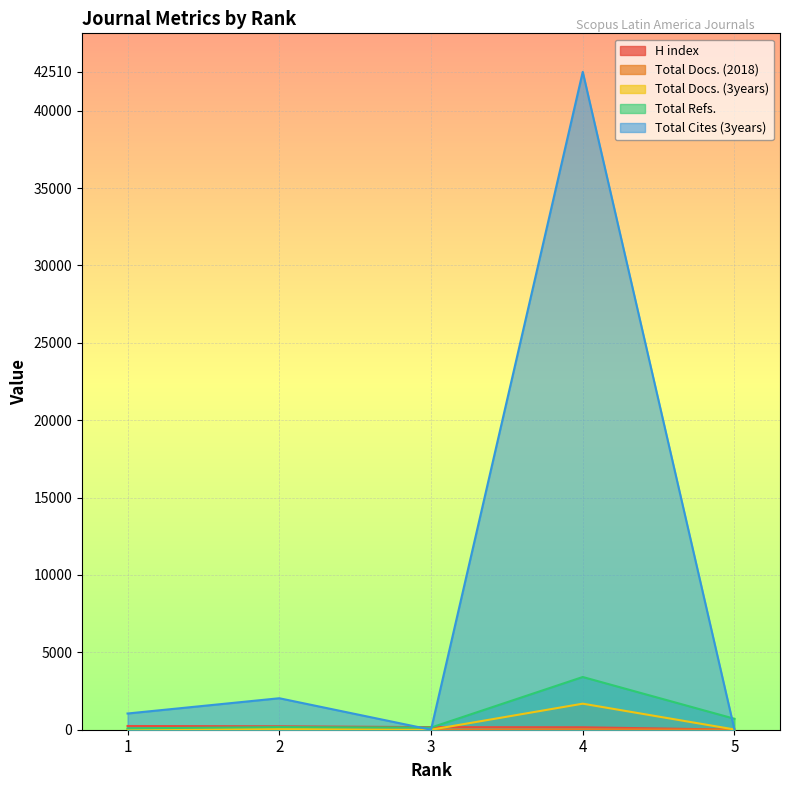

Which category has the highest value in the H index series?

1